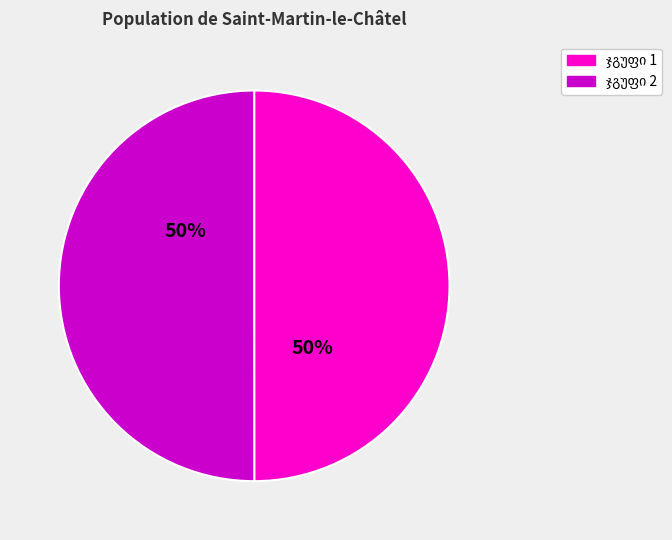

To the nearest percent, what is the average slice percentage?

50%